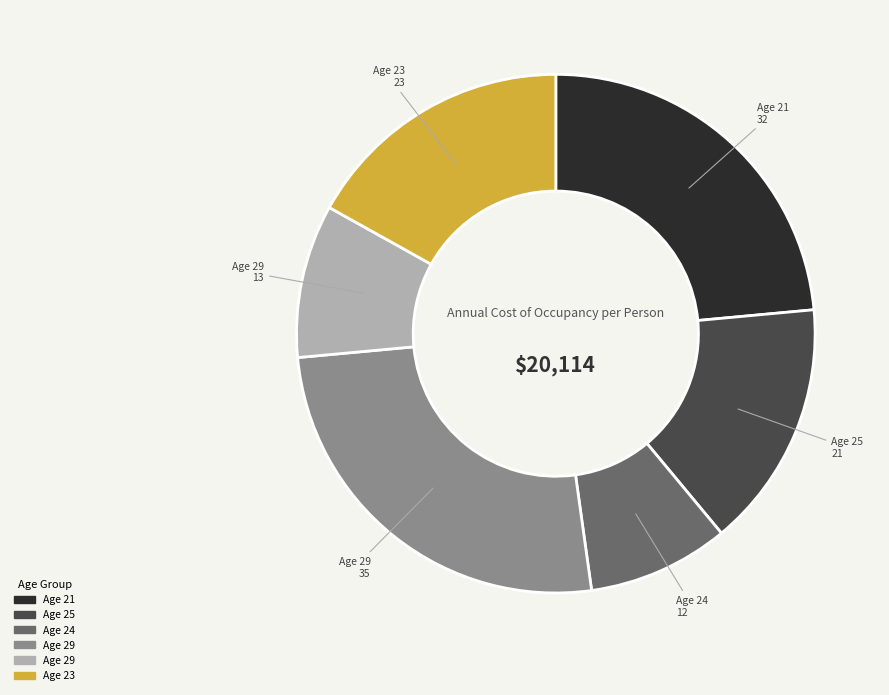

Is there a majority slice in this chart?

No